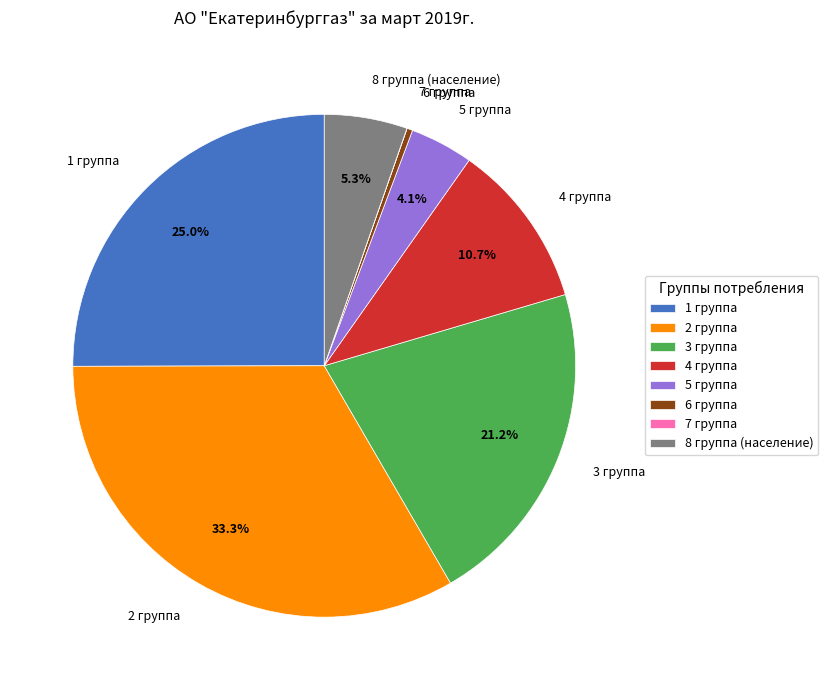

The 2 группа slice represents 33% of the pie. True or false?

True